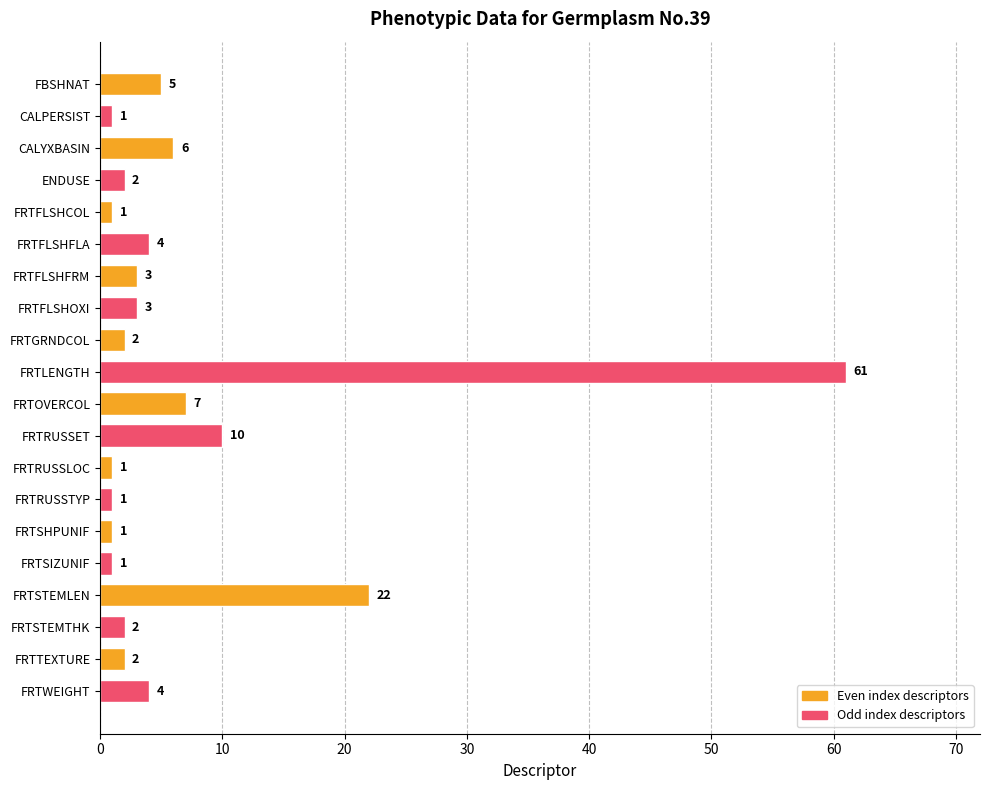

True or false: the data shows 7 at FRTOVERCOL.

True